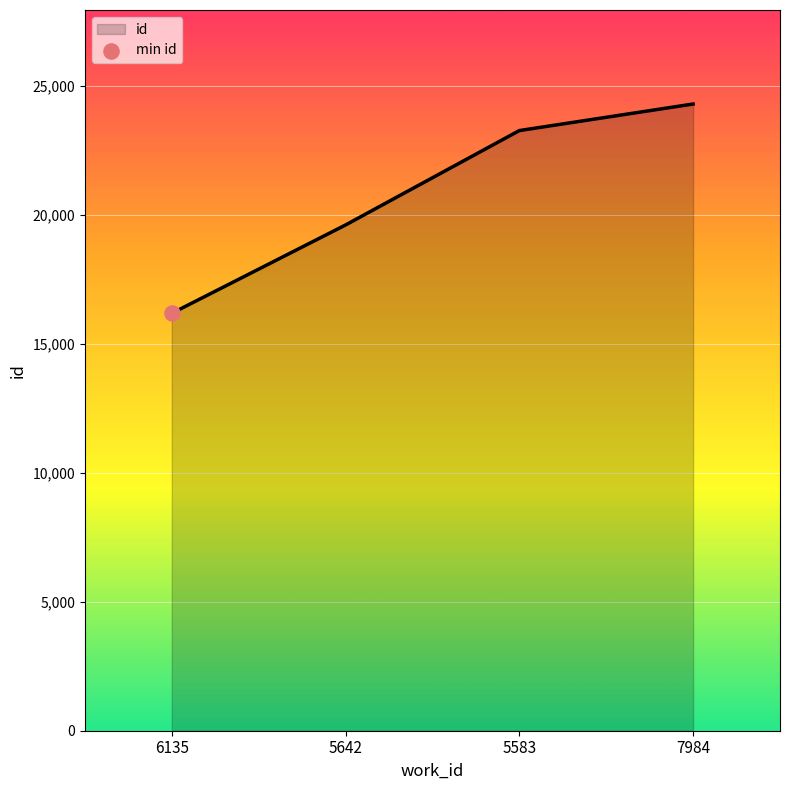

What is the ratio of the value at 5642 to the value at 7984?

0.8